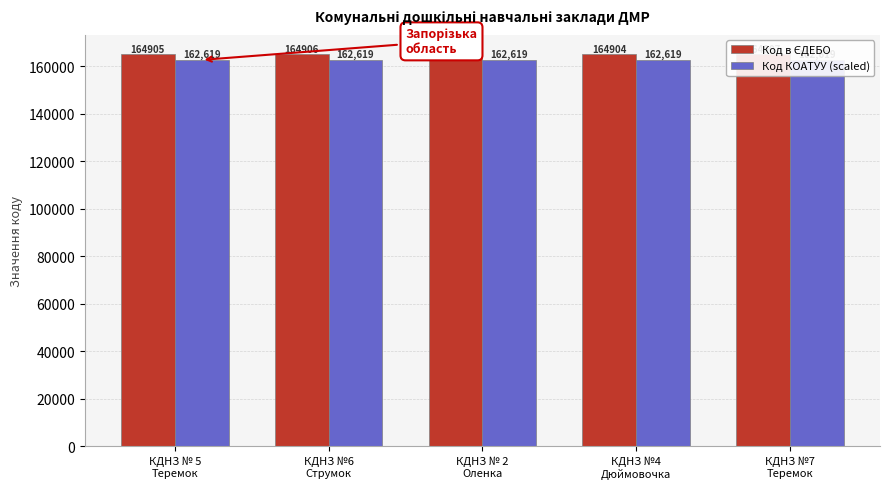

Reading left to right, list all the values displayed in this chart.

Код в ЄДЕБО: 164905.0	164906.0	164903.0	164904.0	164907.0
Код КОАТУУ (scaled): 162619.8	162619.8	162619.8	162619.8	162619.8